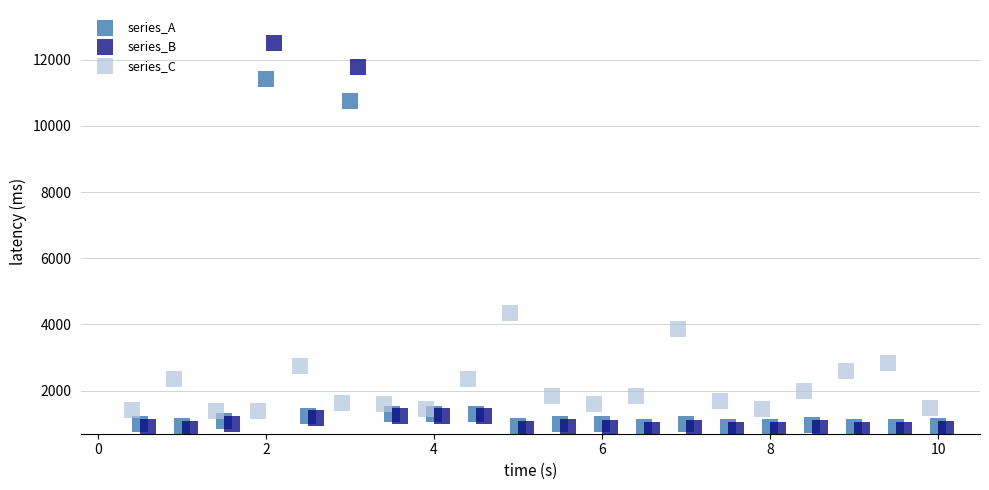

Which series has the largest Y range (max minus min)?

series_B